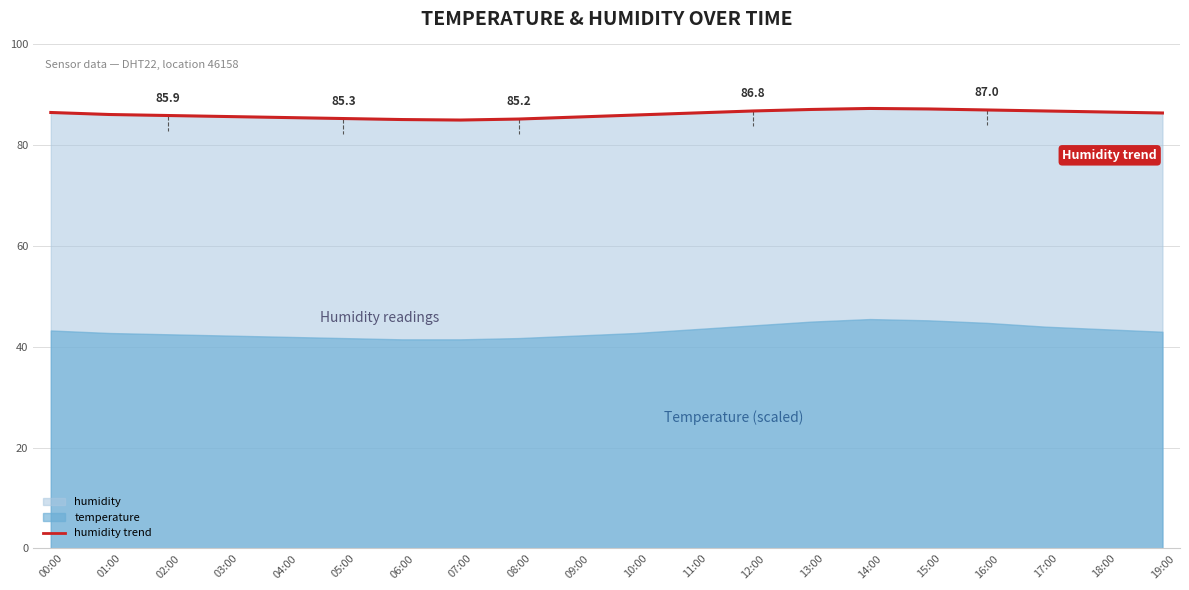

What is the value of the 11th point from the left?

86.0